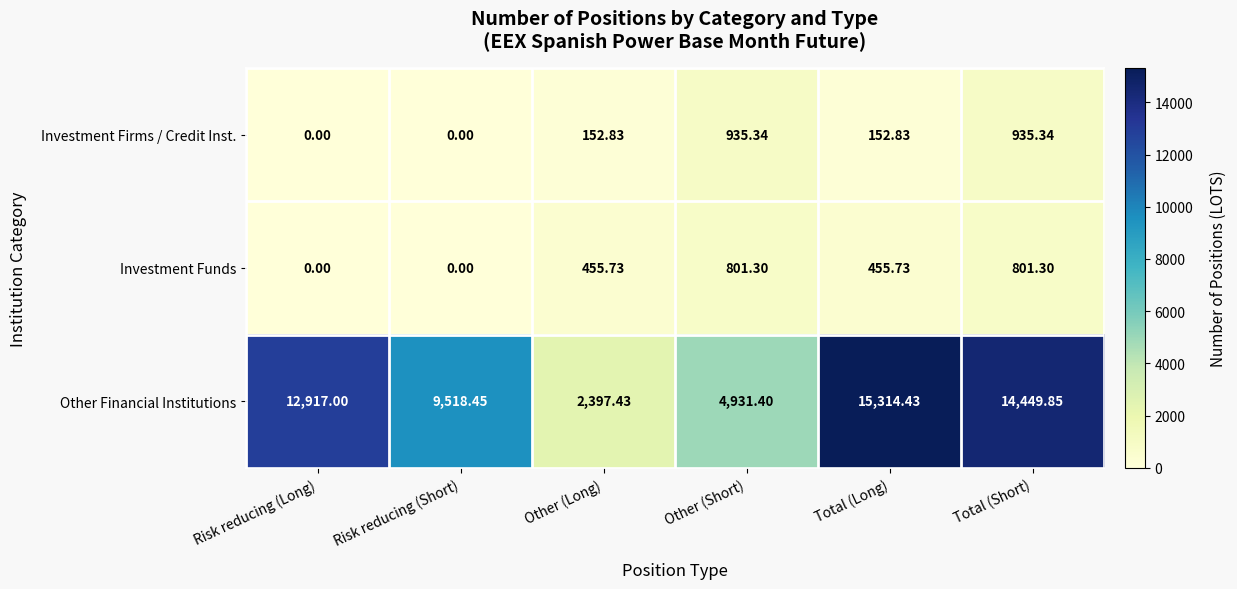

At which category does the chart reach its peak across all series?

Total (Long)